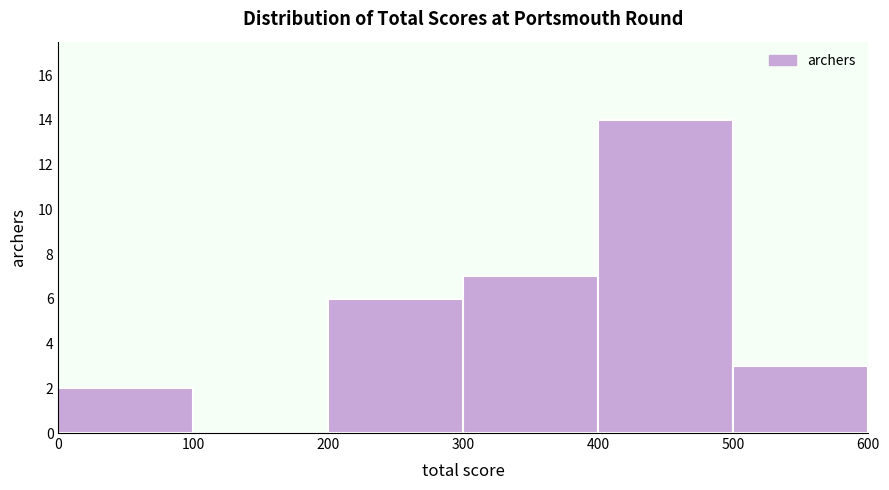

How tall is the bar that spans 400 to 500 on the x-axis? The values are not printed on the chart, so give them approximately, as read against the axis.

14